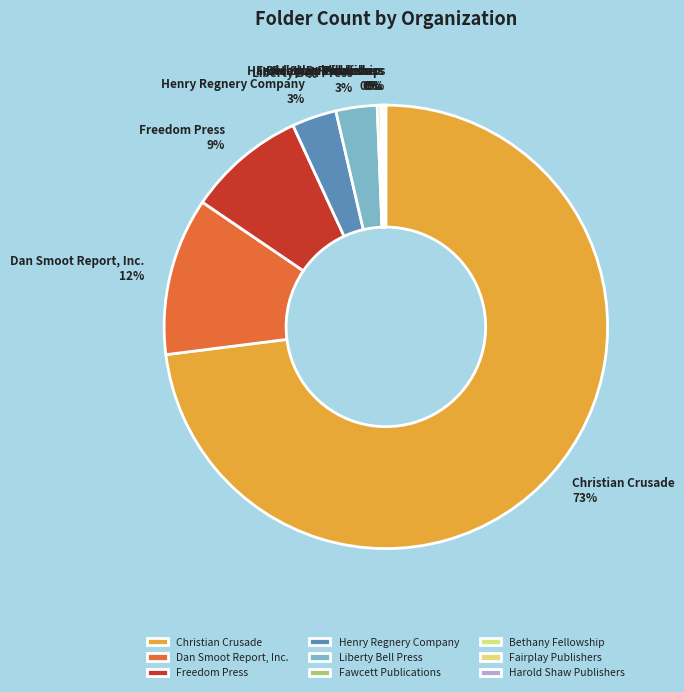

Combined, do Liberty Bell Press and Freedom Press account for over 50%?

No